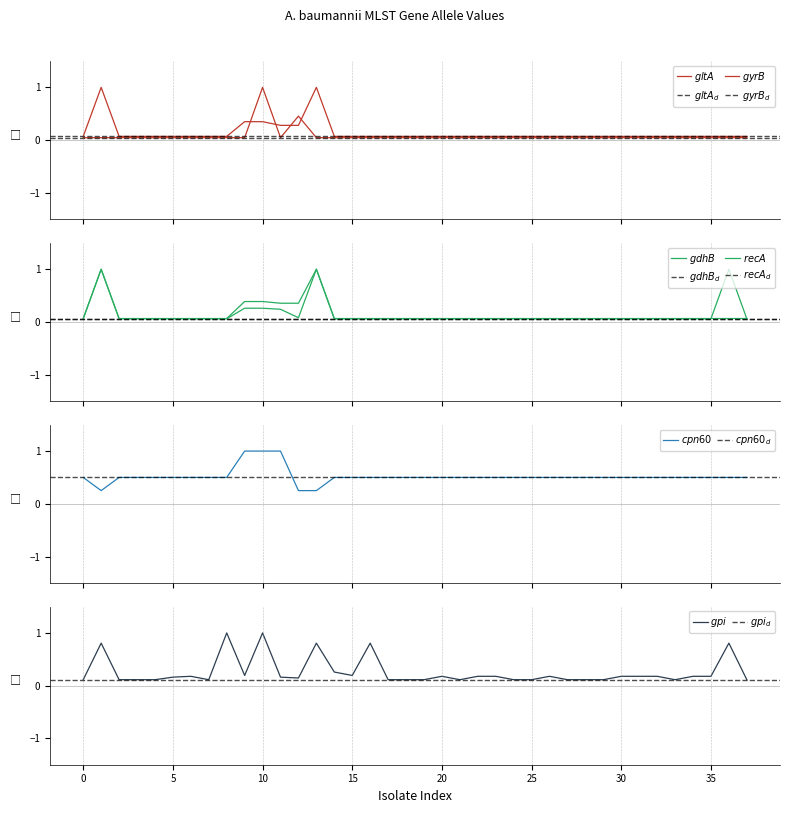

What is the difference between the second highest and second lowest values in the cpn60 series?

0.8